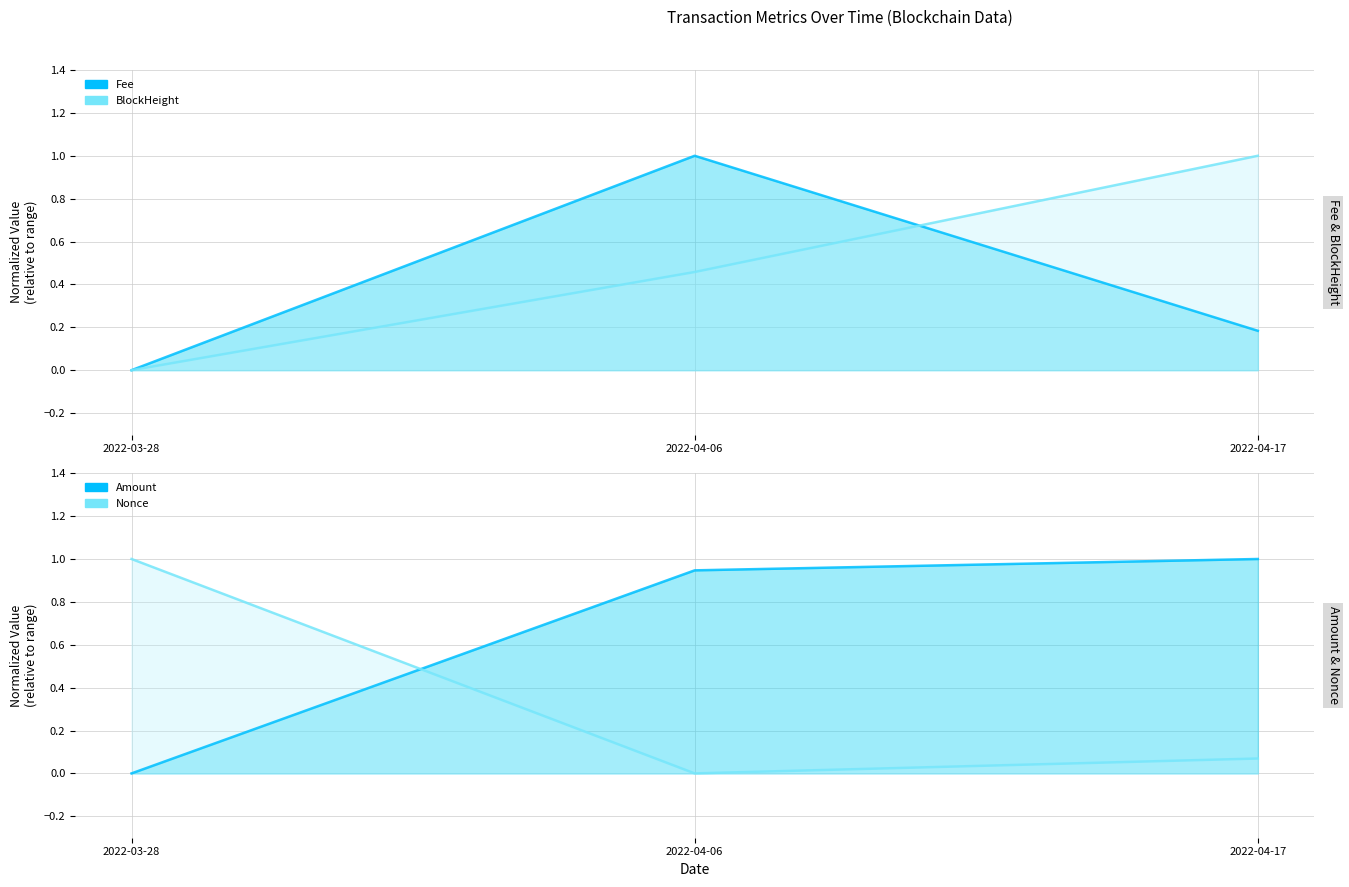

Reading left to right, list all the values displayed in this chart.

Fee: 2022-03-28=0.0	2022-04-06=1.0	2022-04-17=0.2
BlockHeight: 2022-03-28=0.0	2022-04-06=0.5	2022-04-17=1.0
Amount: 2022-03-28=0.0	2022-04-06=0.9	2022-04-17=1.0
Nonce: 2022-03-28=1.0	2022-04-06=0.0	2022-04-17=0.1